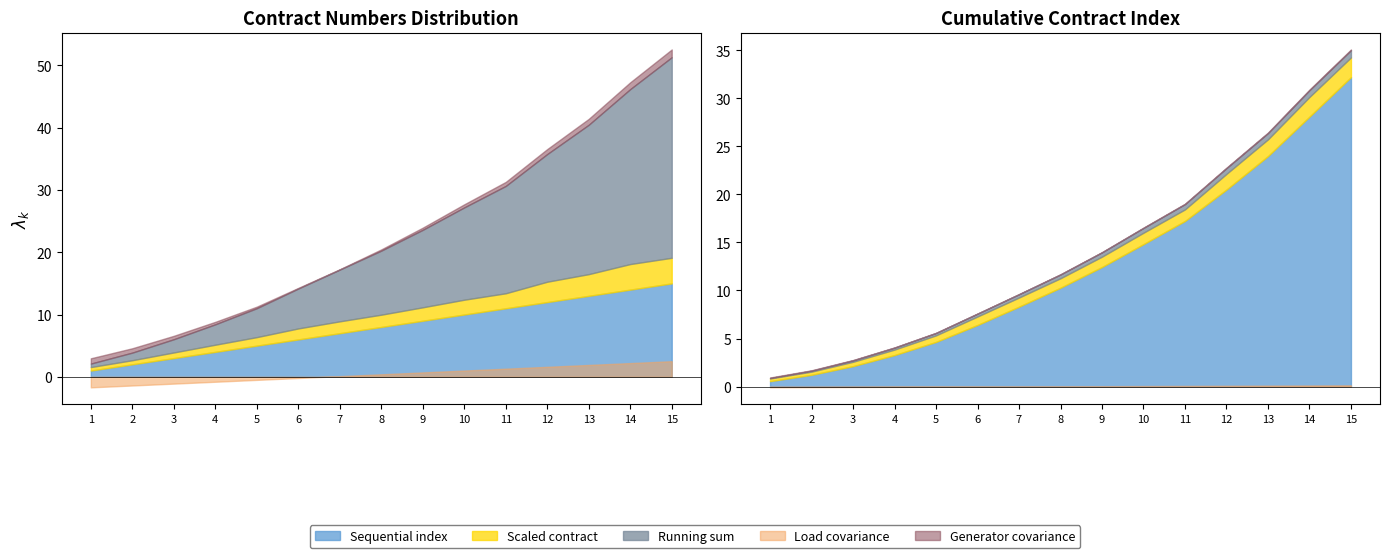

Does the chart have visible grid lines?

No